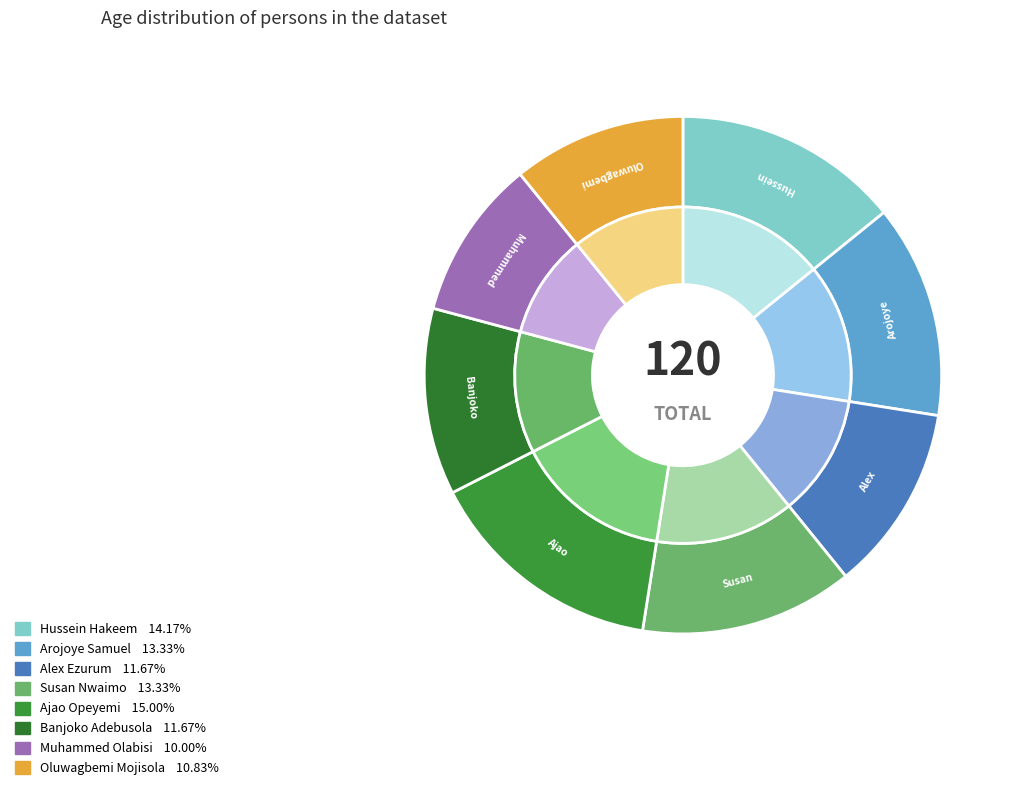

Combined, do Banjoko Adebusola and Alex Ezurum account for over 50%?

No